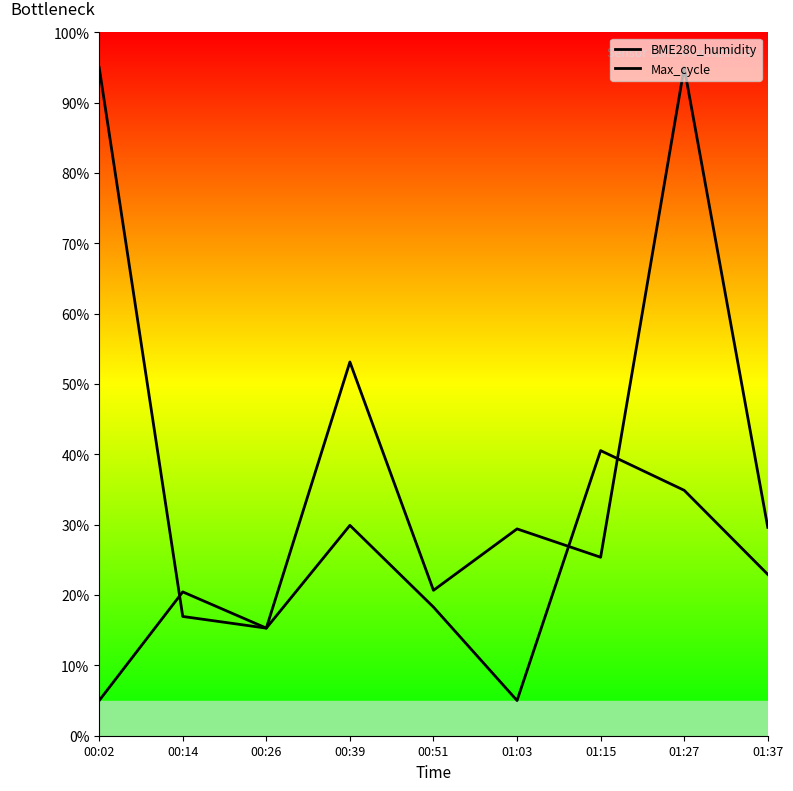

How many interior local peaks does the Max_cycle series have?

4